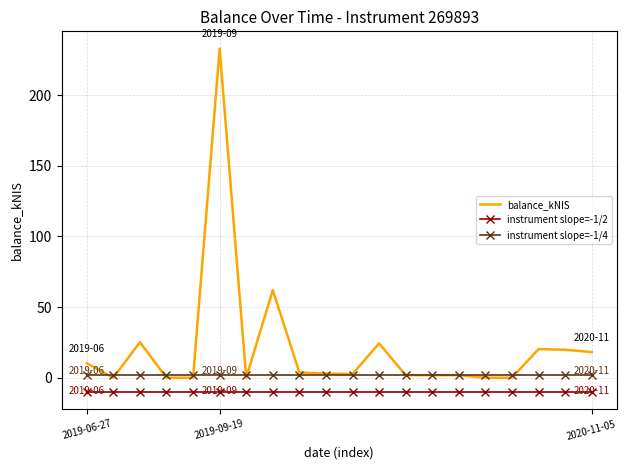

True or false: instrument slope=-1/4 and balance_kNIS cross at least once.

True